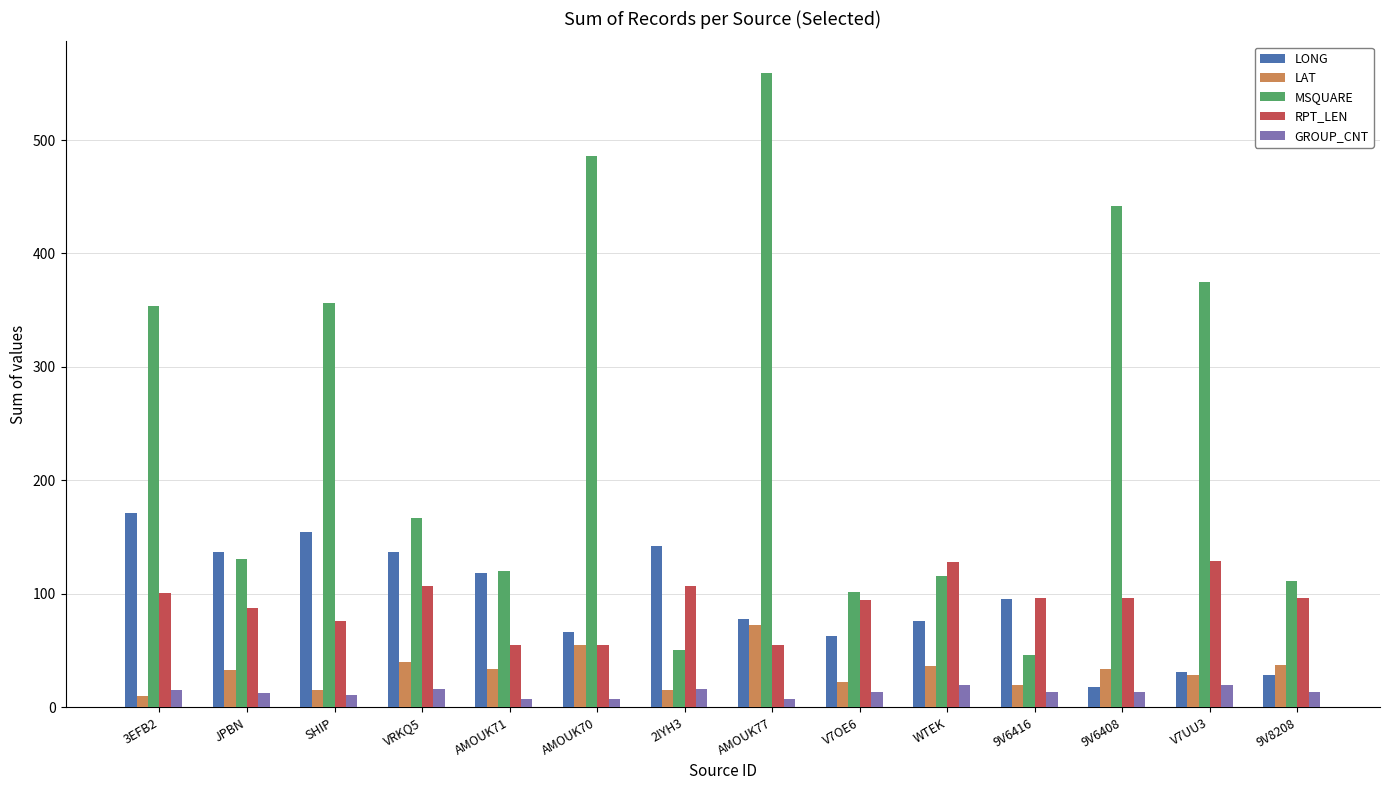

Which series has the largest total across all categories?

MSQUARE